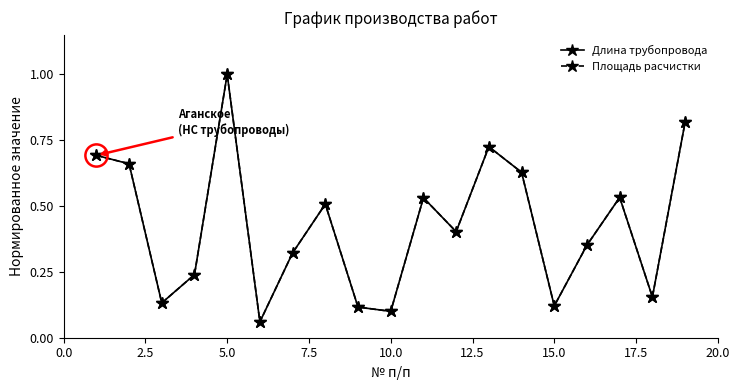

True or false: Длина трубопровода has more than 0 interior local peaks.

True